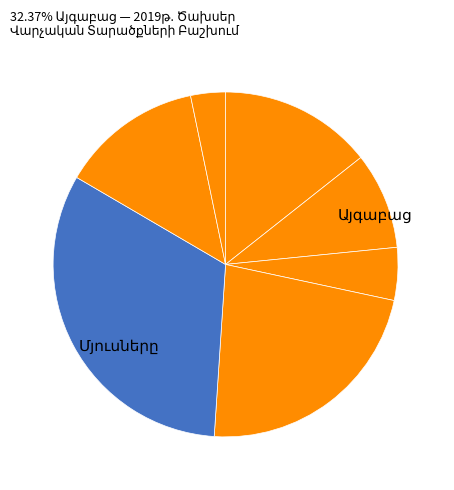

Is there any slice that represents more than half of the pie?

No